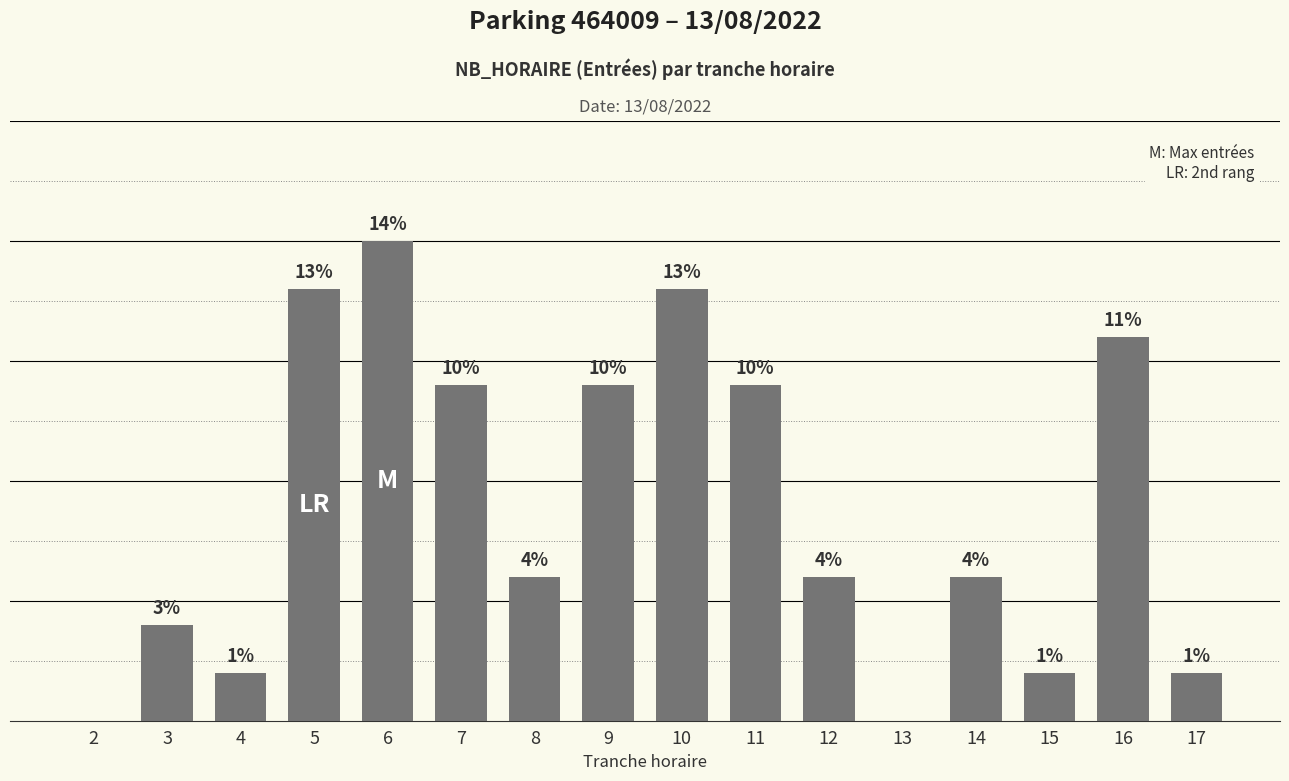

What is the change in value from 9 to 15?

-6